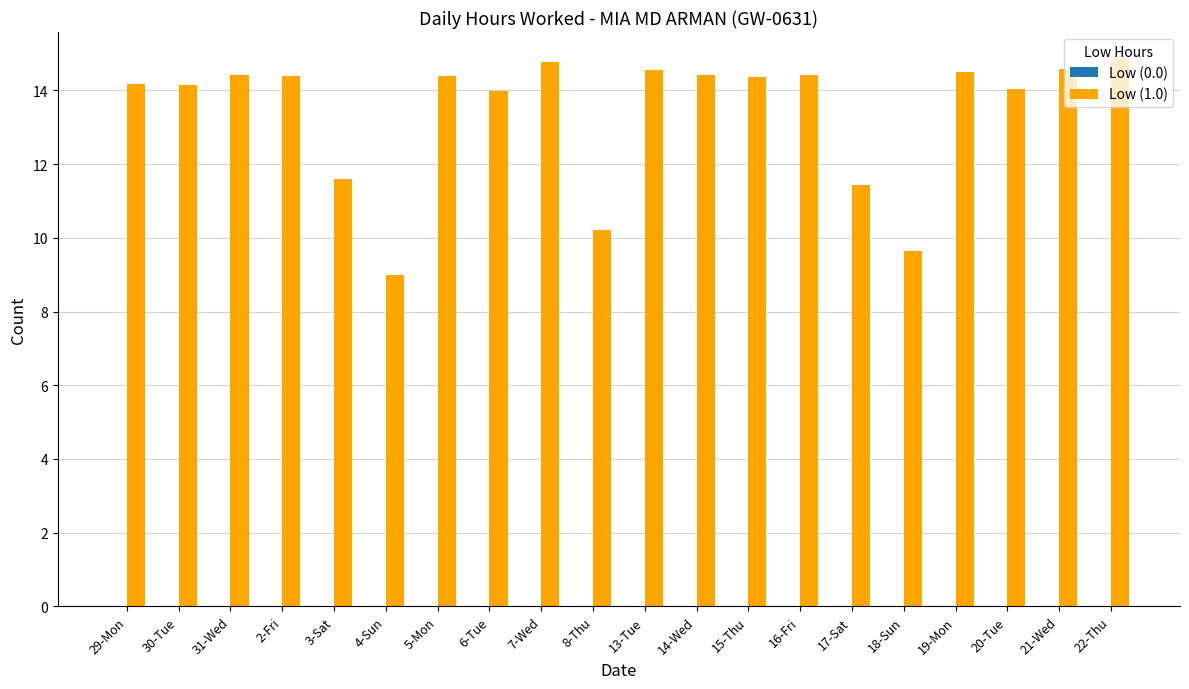

What position from the right is 4-Sun?

15